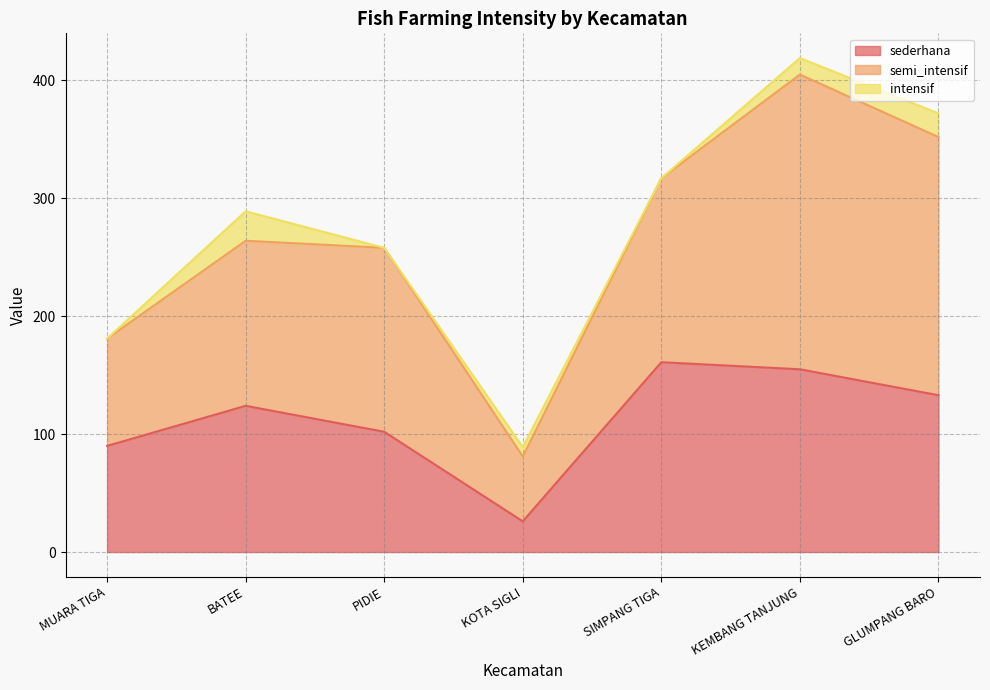

What is the value of the semi_intensif point at the 3rd from the left?

156